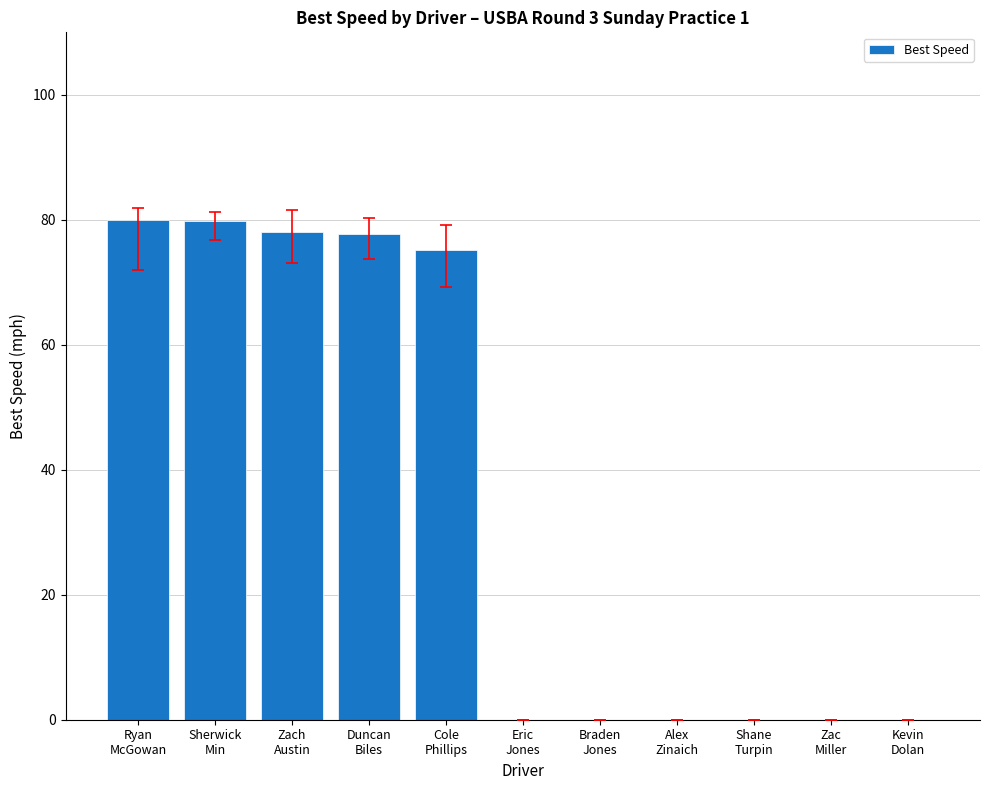

Is it true that the value at Cole
Phillips is 119.1?

False